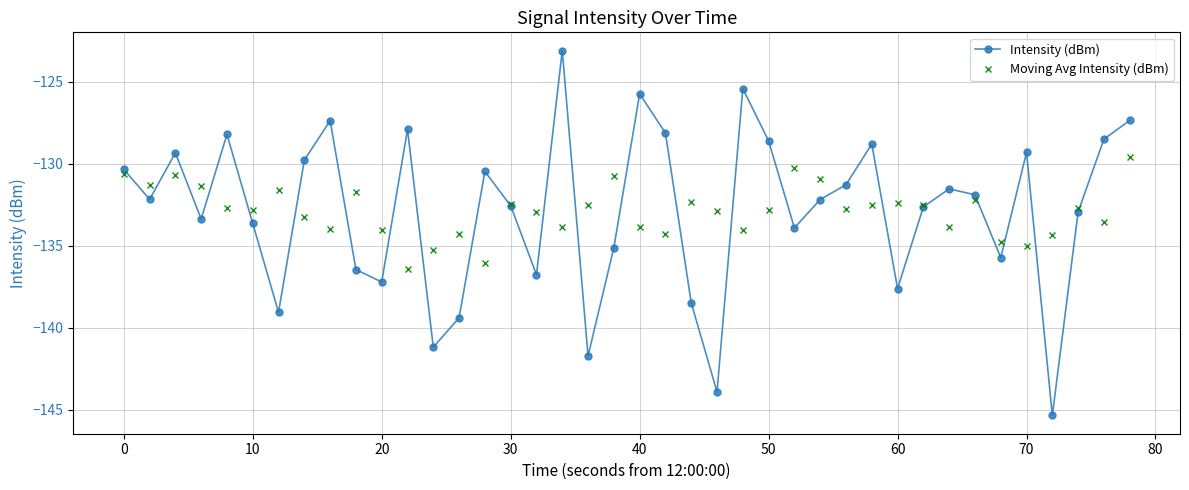

How many values in the Intensity (dBm) series exceed -132?

19